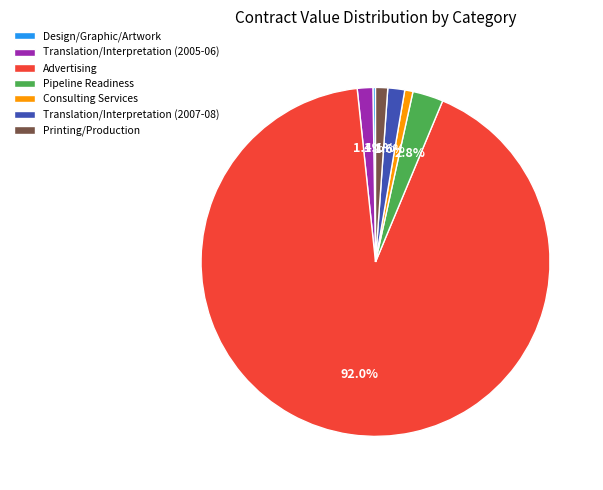

To the nearest percent, what percentage of the pie is Translation/Interpretation (2007-08)?

2%